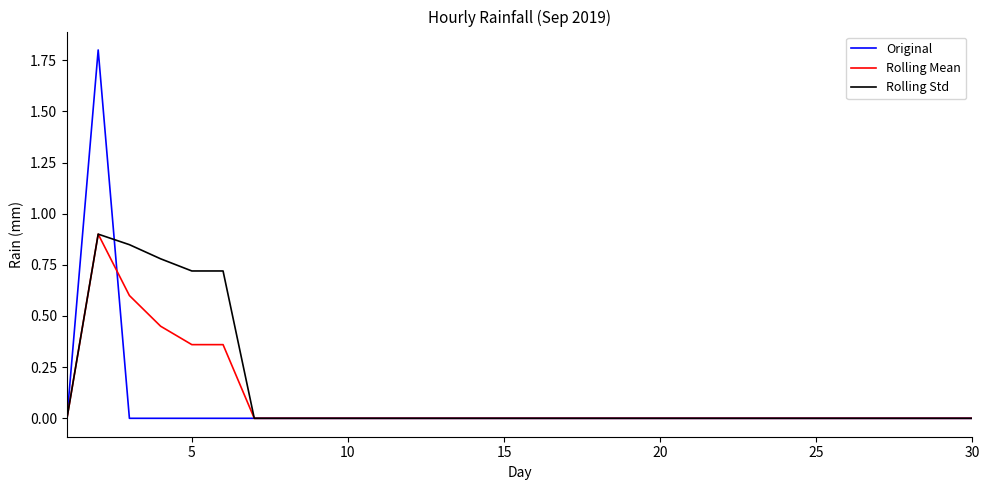

Which series has the largest range (max minus min)?

Original